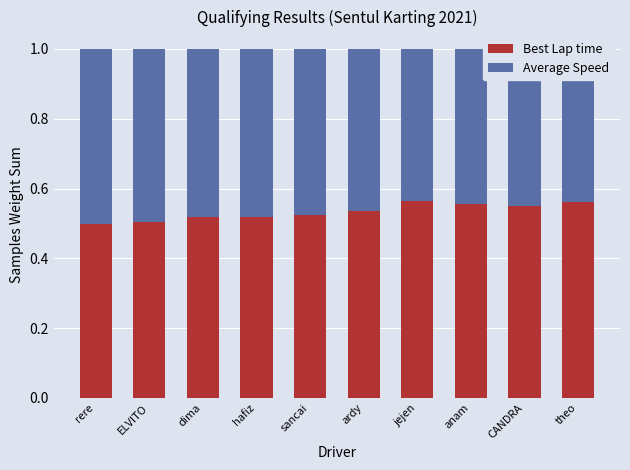

Does the chart contain stacked bars?

Yes